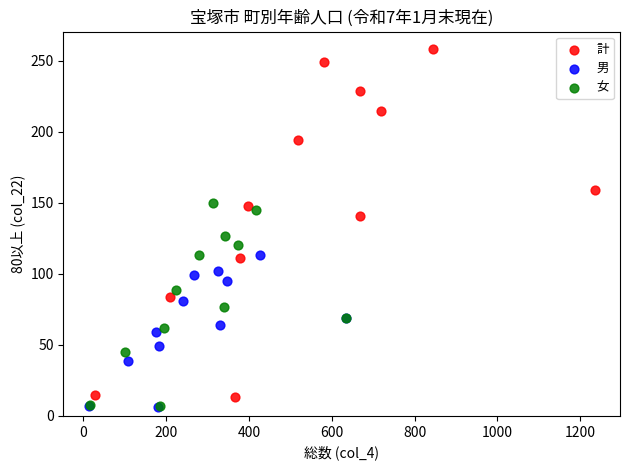

Which series reaches the maximum Y coordinate?

計